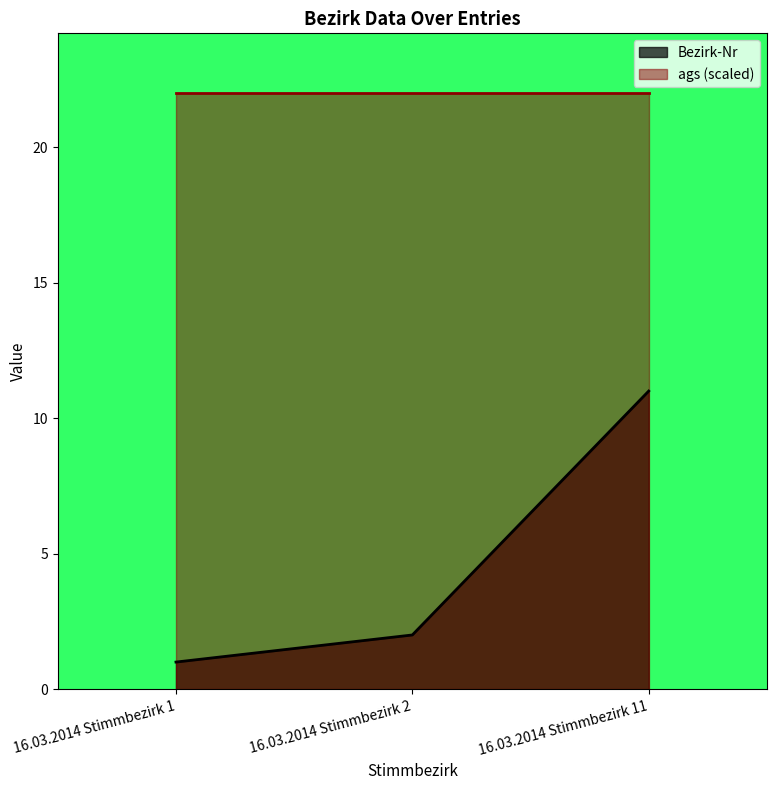

What is the average value?

5